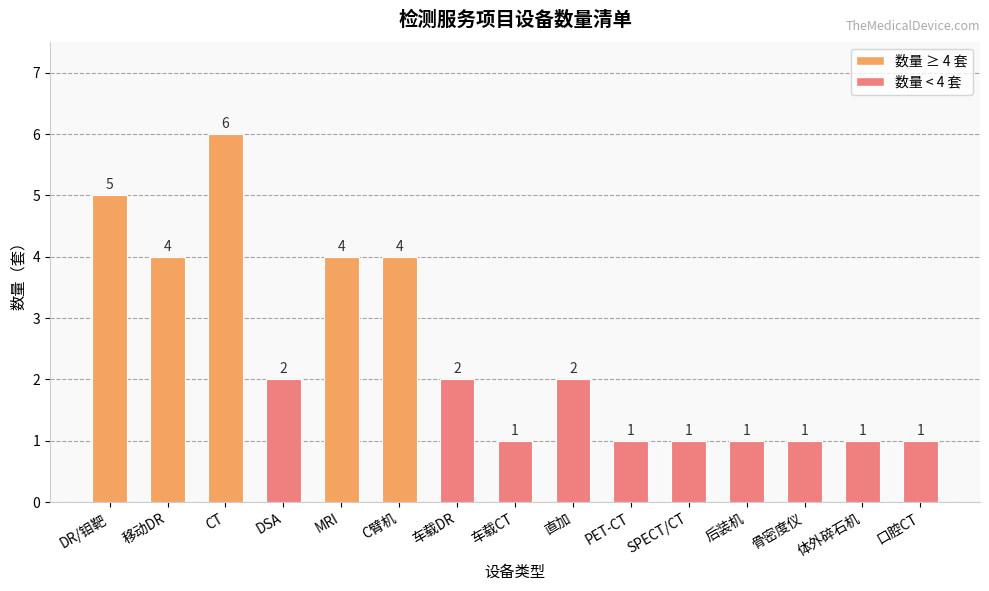

True or false: the data shows 1 at PET-CT.

True